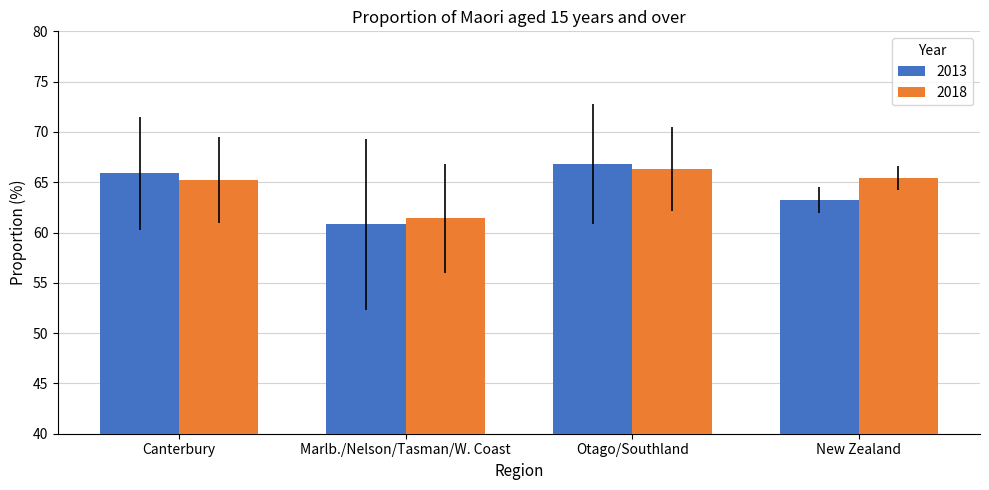

At which label does 2018 first exceed 65?

Canterbury